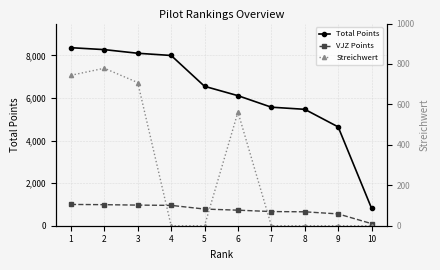

Between 1 and 3, which is larger?

1